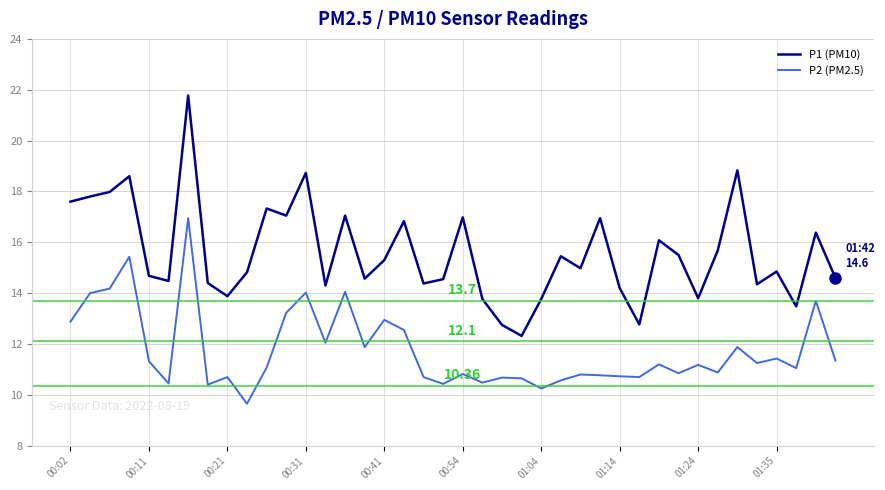

Which series has the largest total across all categories?

P1 (PM10)